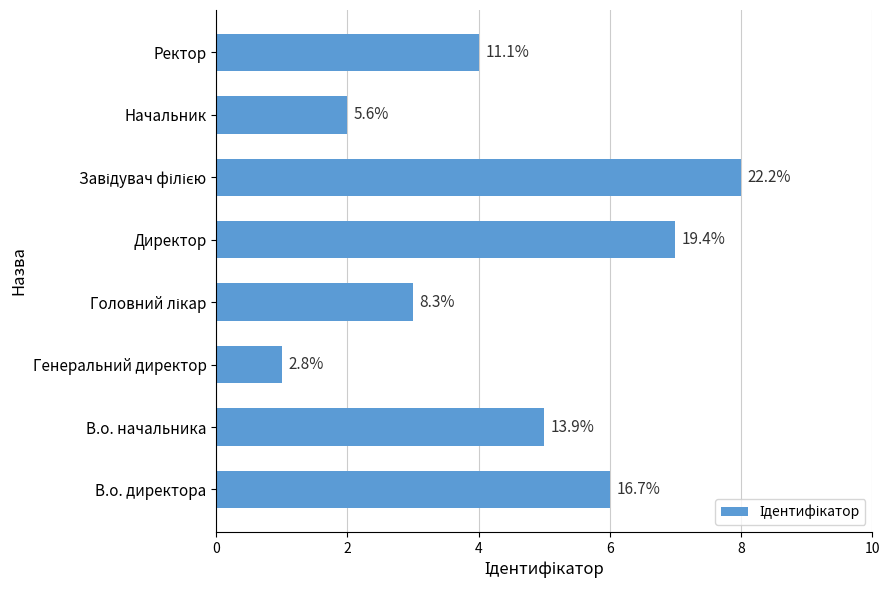

How many bars are there in total?

8